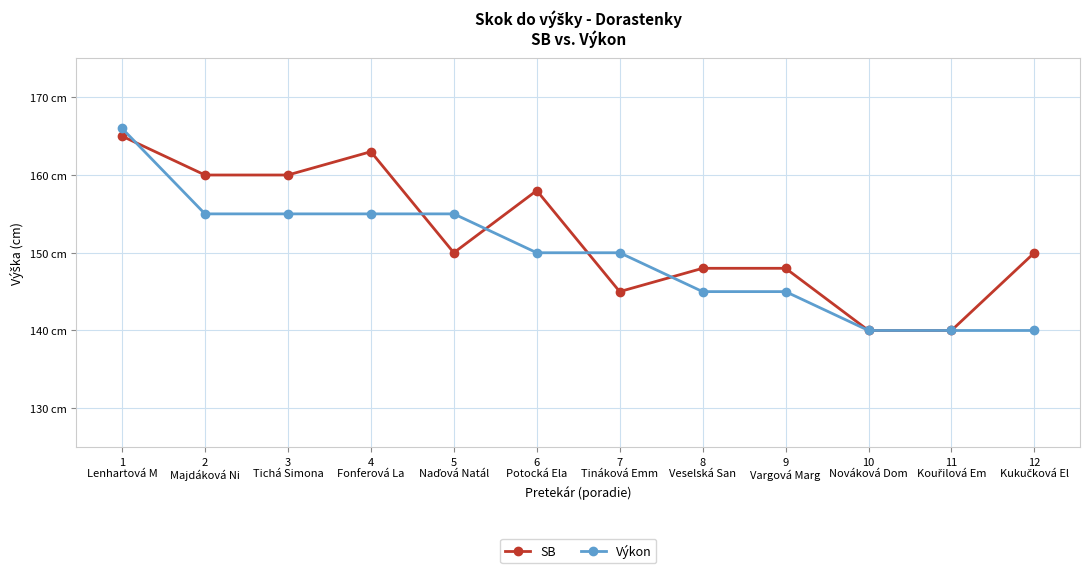

True or false: SB and Výkon cross at least once.

True